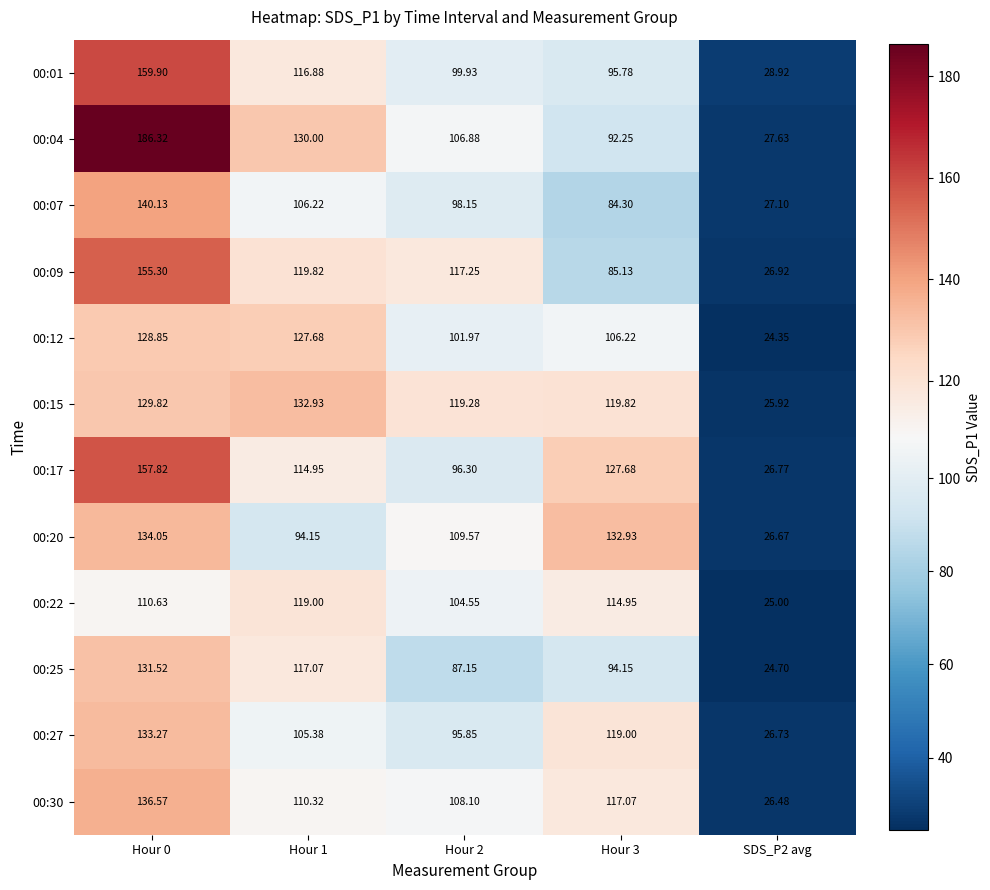

Is the value of 00:20 at Hour 1 greater than the value of 00:25 at Hour 0?

No